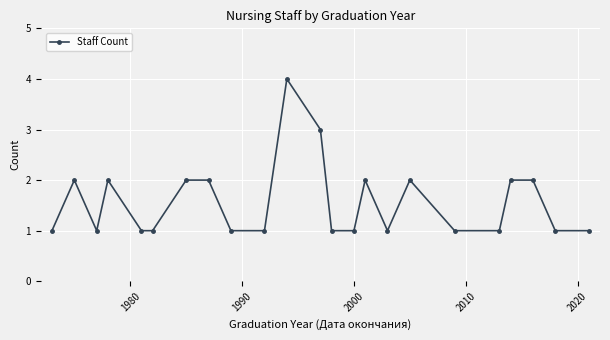

What is the maximum value shown in the chart?

4